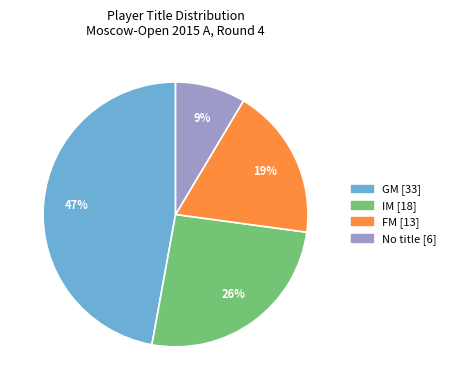

Is there a majority slice in this chart?

No